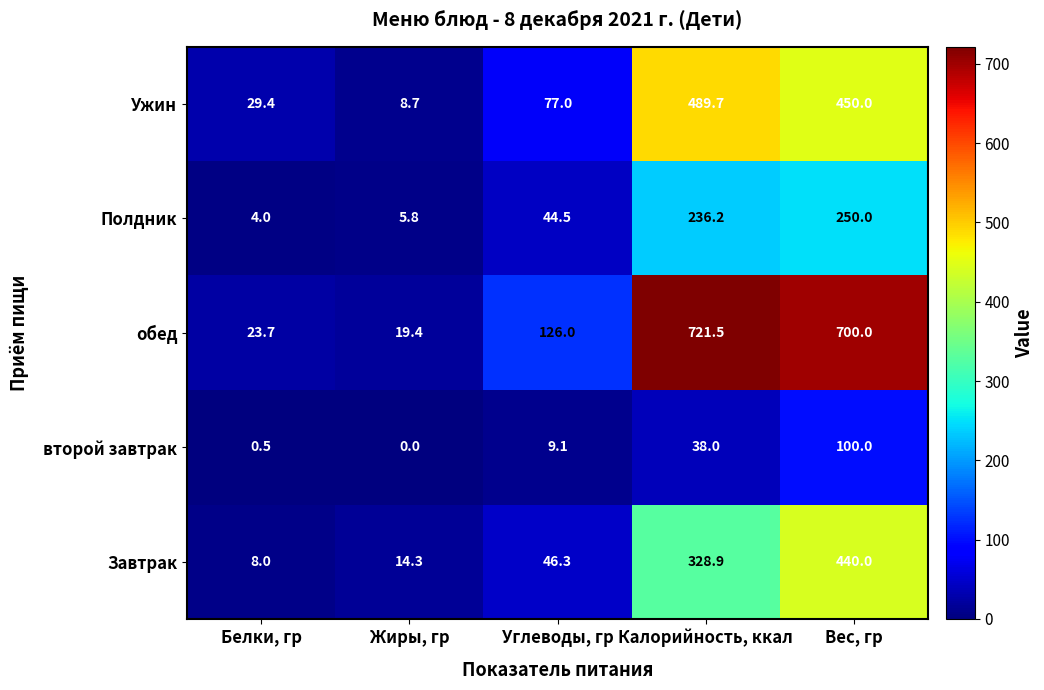

Rank the series at Жиры, гр from highest to lowest value.

обед, Завтрак, Ужин, Полдник, второй завтрак